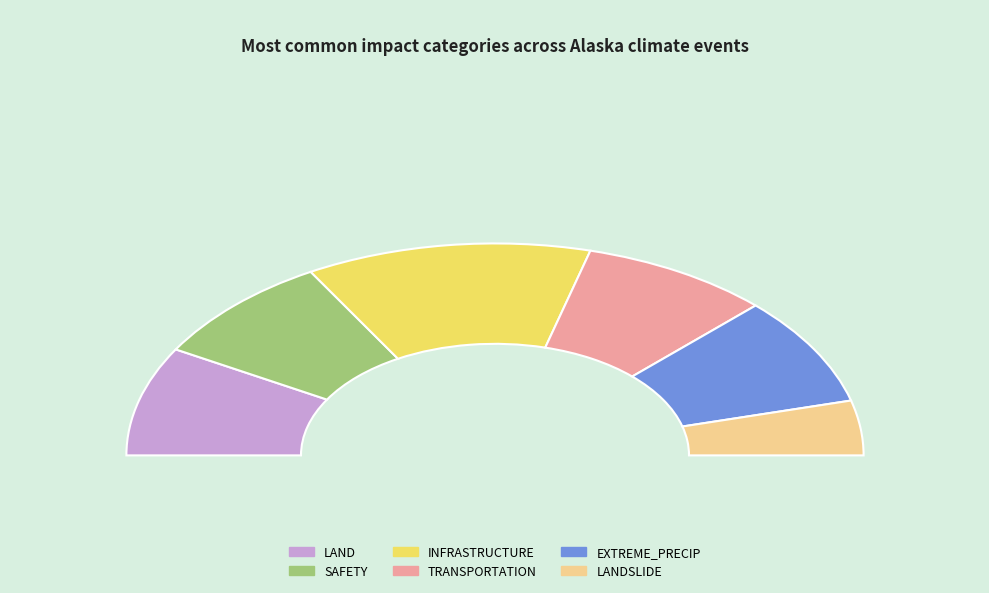

Is there any slice that represents more than half of the pie?

No